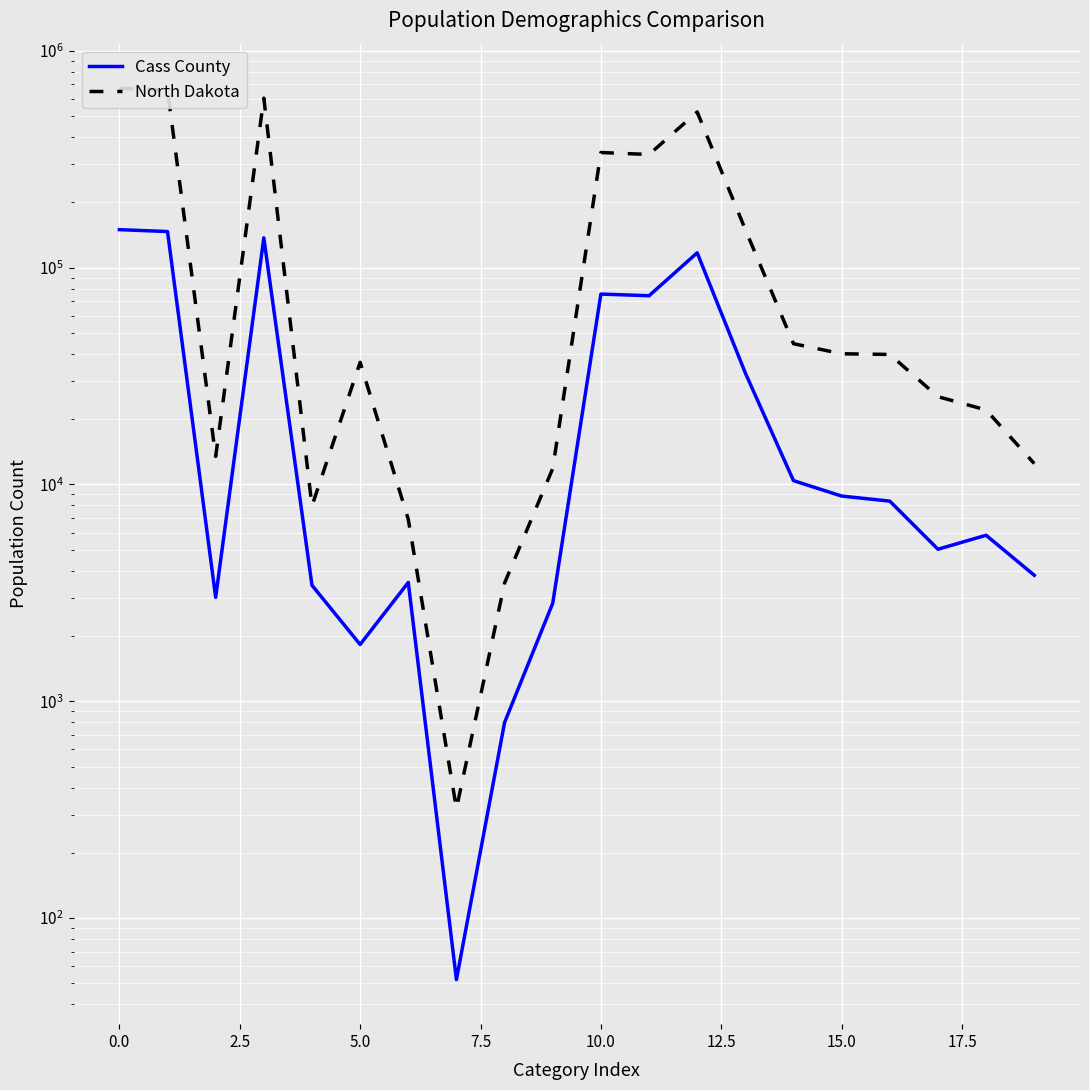

True or false: Cass County and North Dakota intersect in this chart.

False